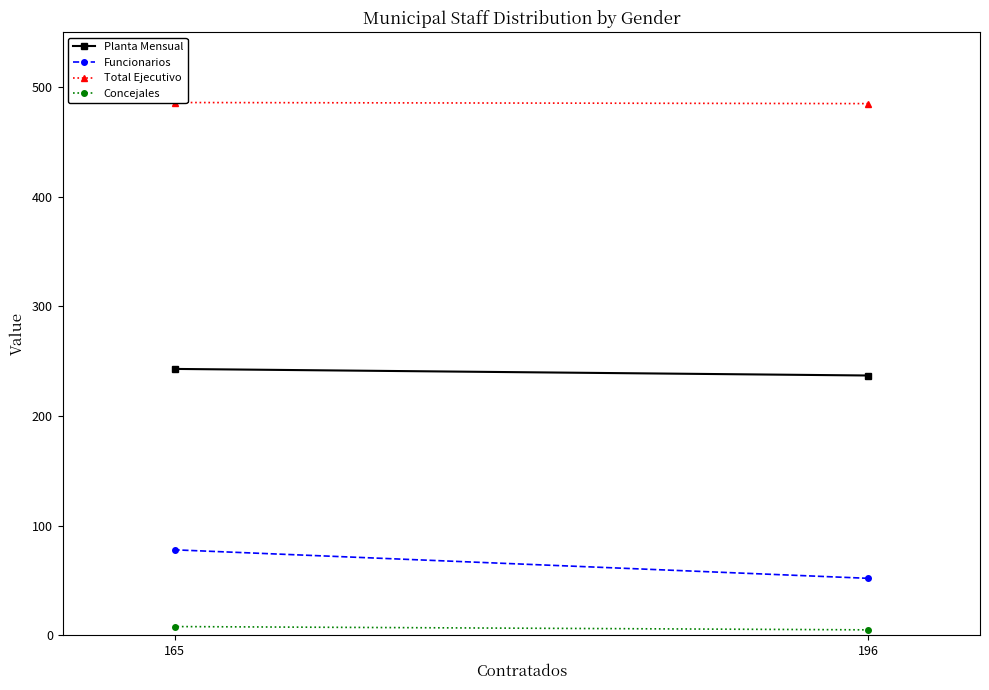

Where is Total Ejecutivo nearest to the value 485?

196